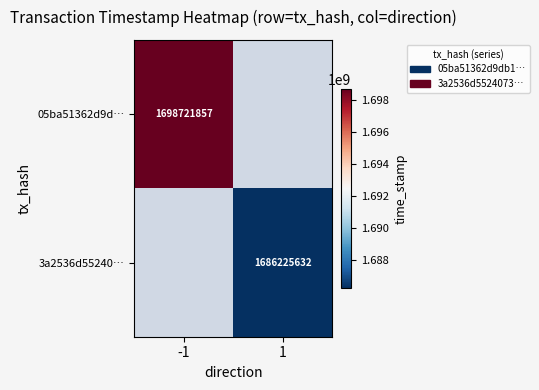

Which label corresponds to the largest value in the chart?

-1